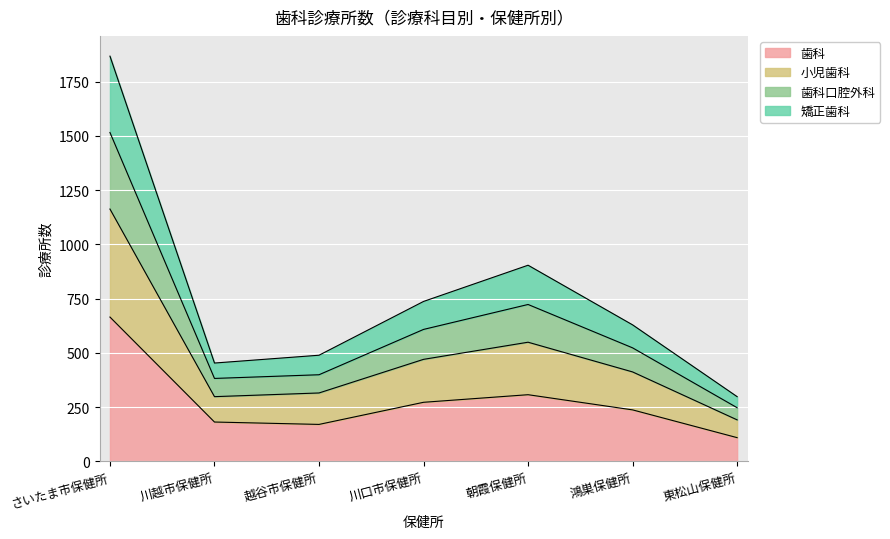

What is the approximate value of 歯科 at 川口市保健所?

272